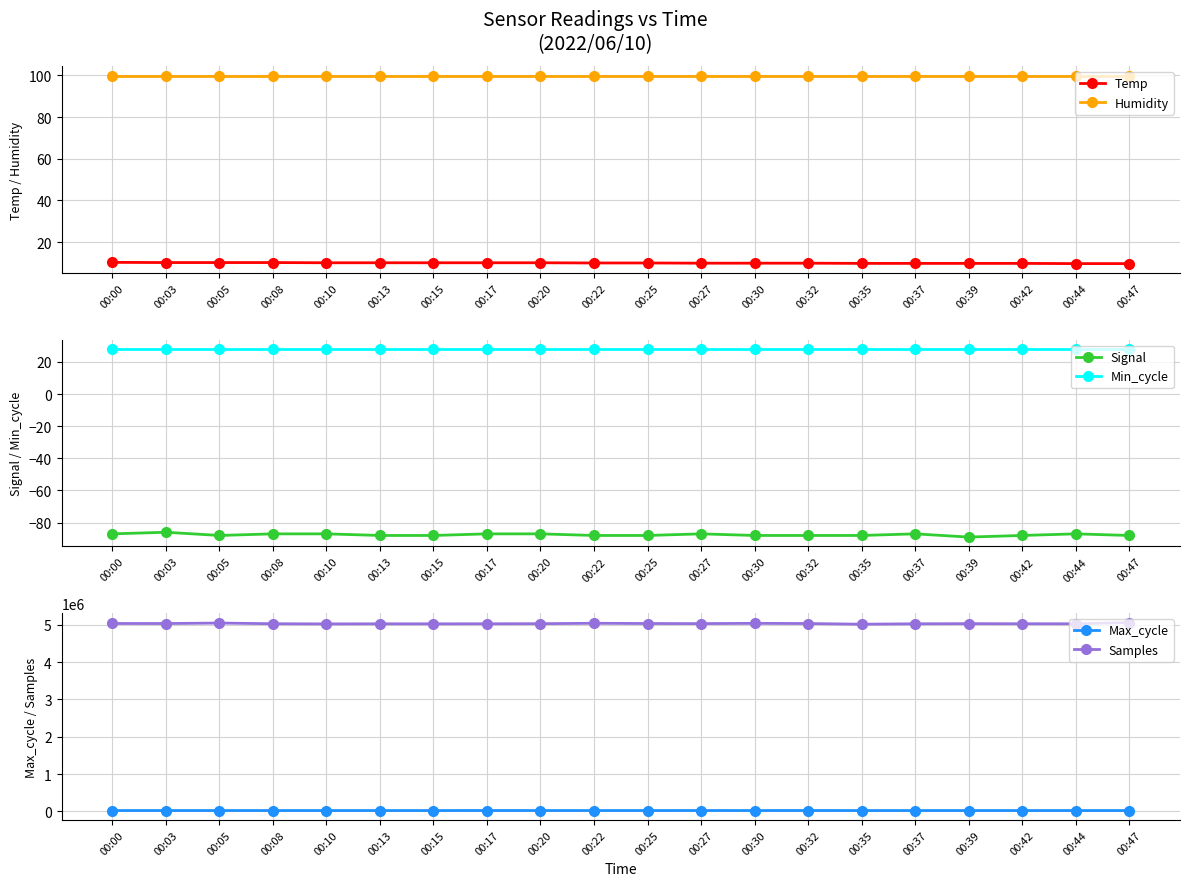

What is the average value of the Min_cycle series?

28